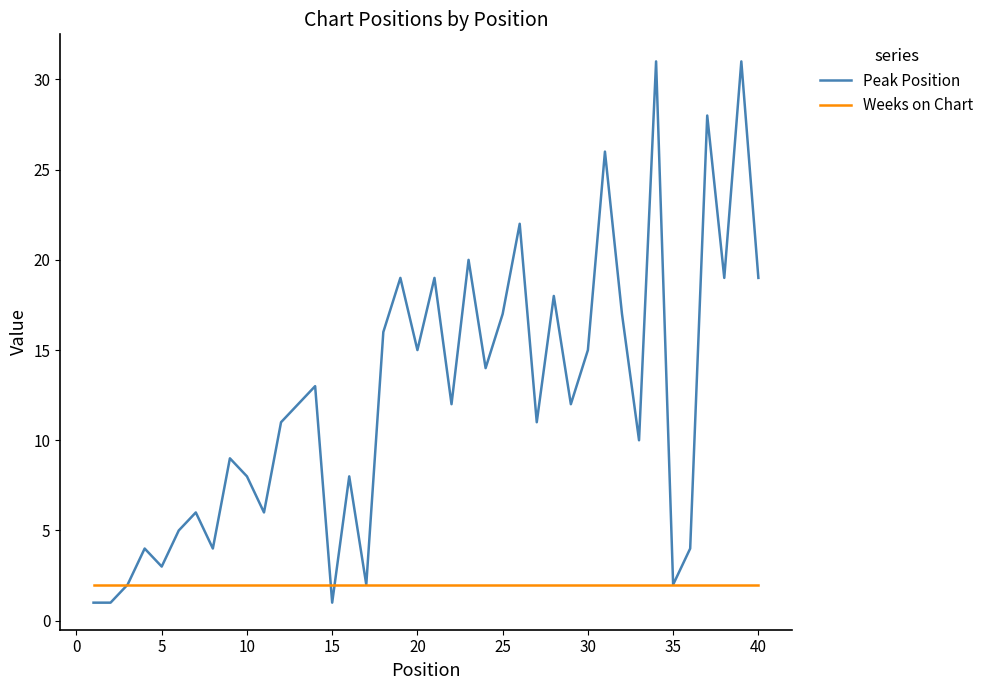

Rank the series by their maximum value, from highest to lowest.

Peak Position, Weeks on Chart